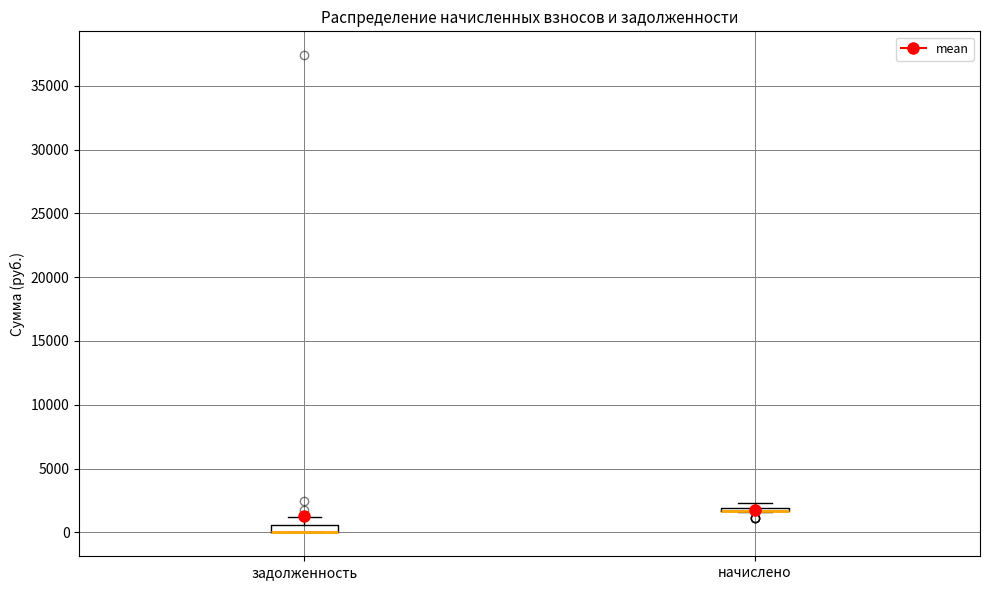

Where is the upper edge of the box for задолженность on the y-axis? The values are not printed on the chart, so give them approximately, as read against the axis.

500